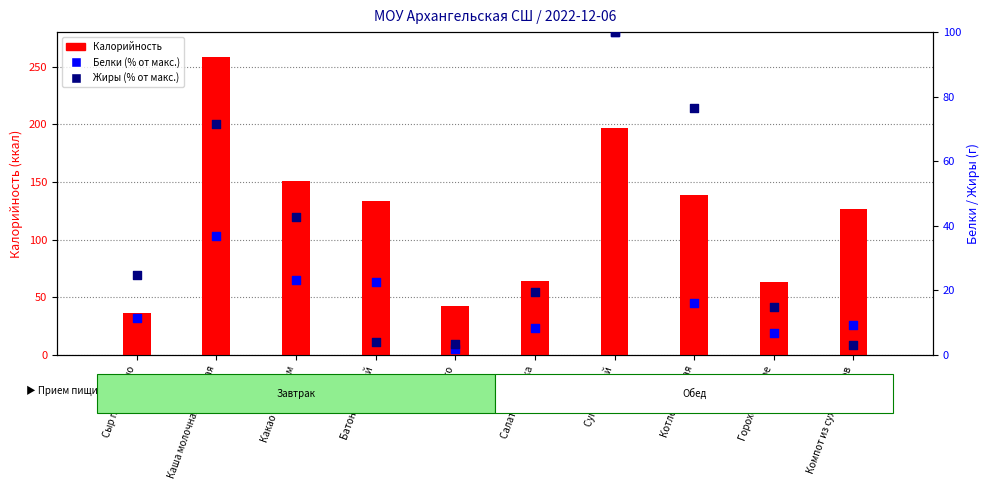

At how many categories does at least one series exceed 176?

2